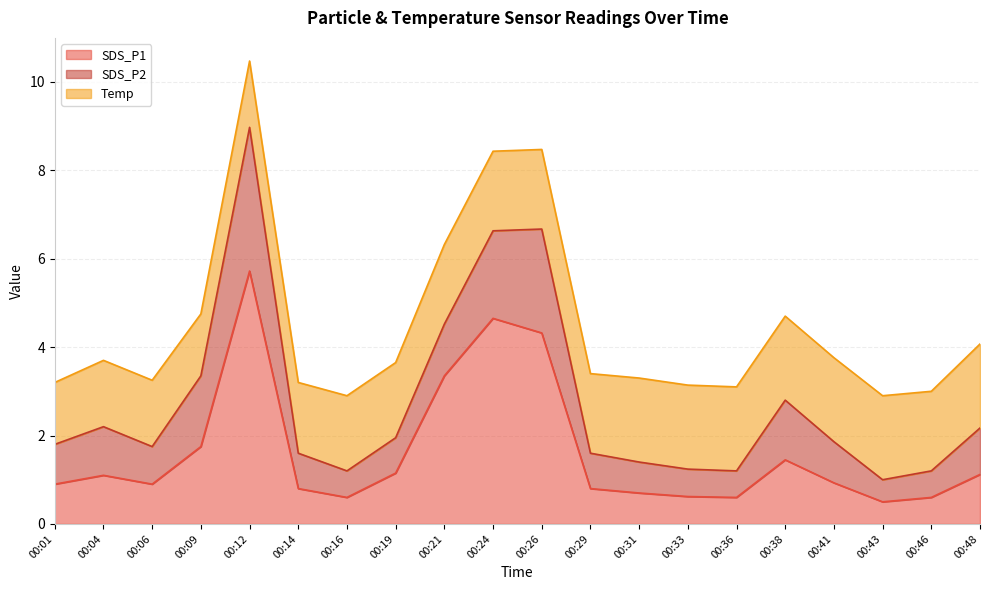

How many interior local peaks does the SDS_P1 series have?

4